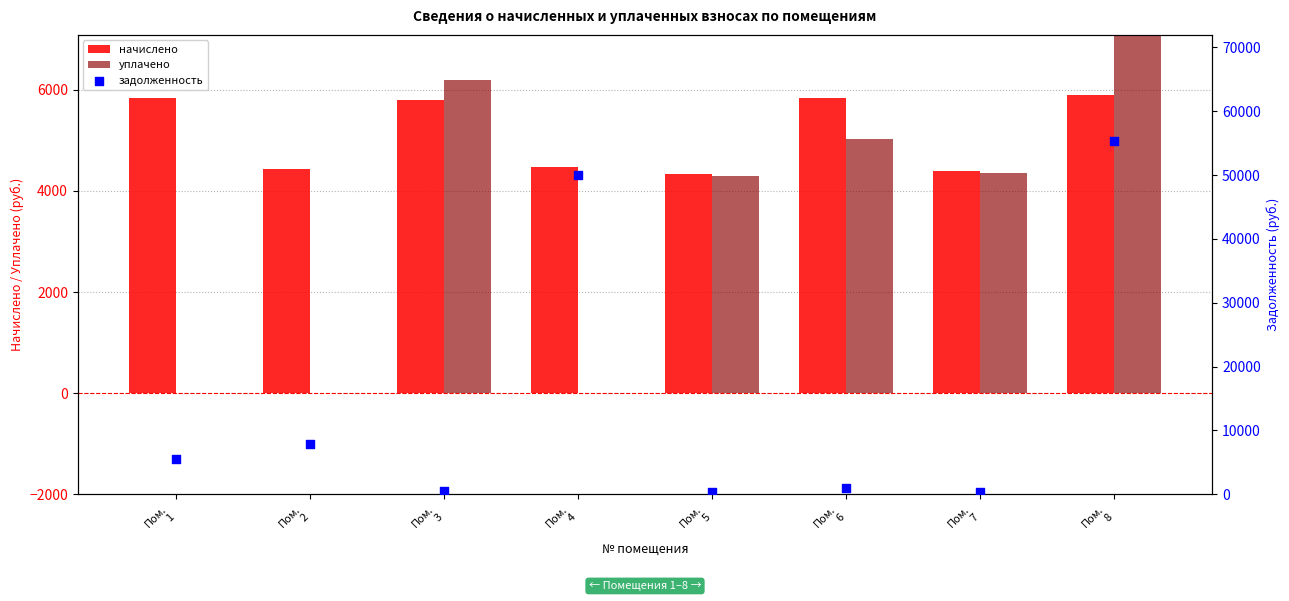

Which series reaches the maximum Y coordinate?

задолженность